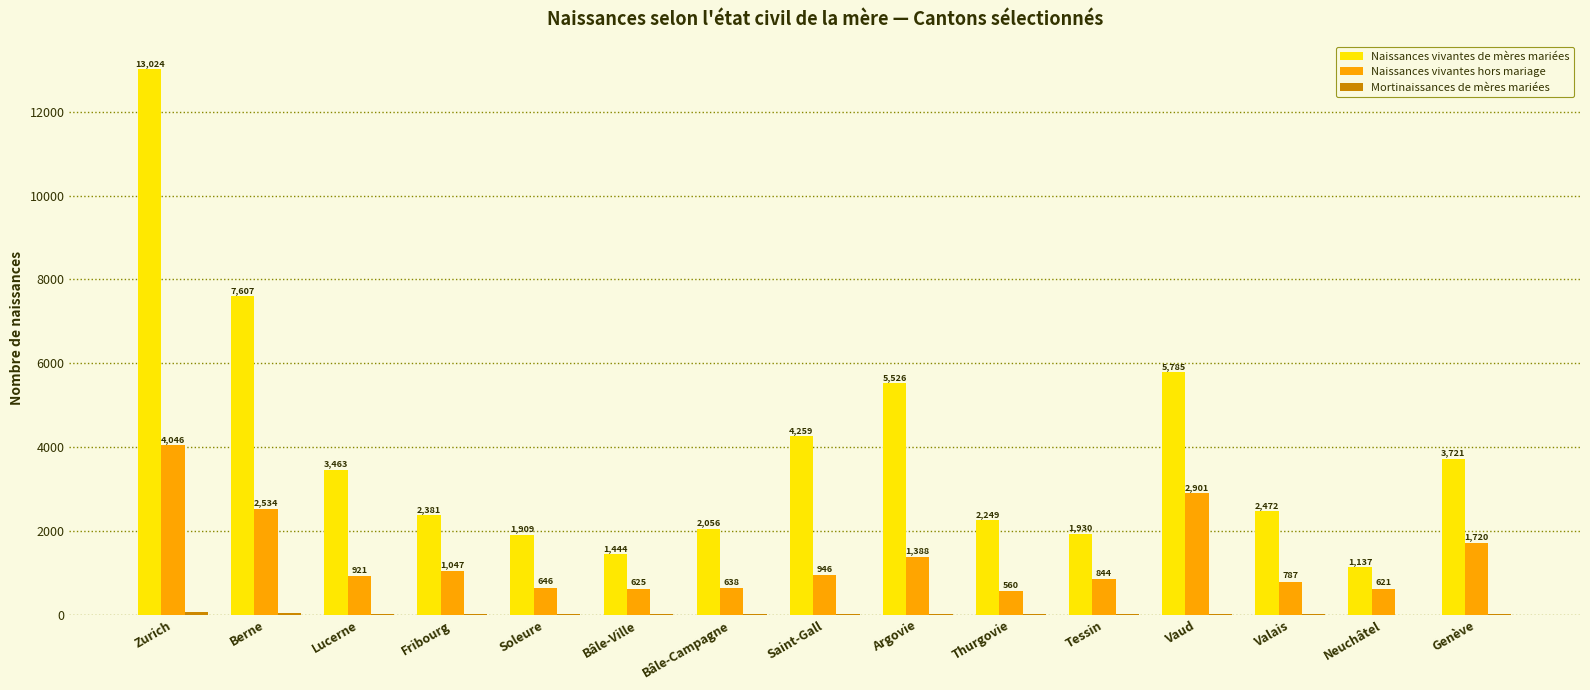

Which series changed the most between Berne and Thurgovie?

Naissances vivantes de mères mariées